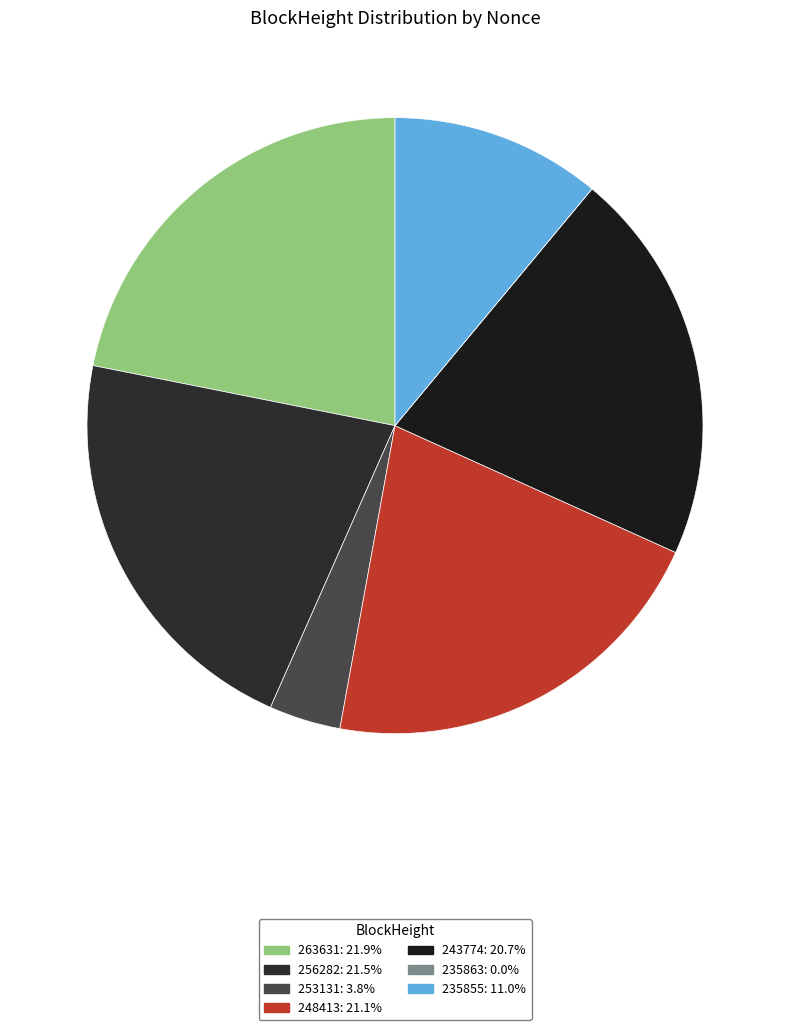

True or false: 256282 accounts for 14% of the total.

False